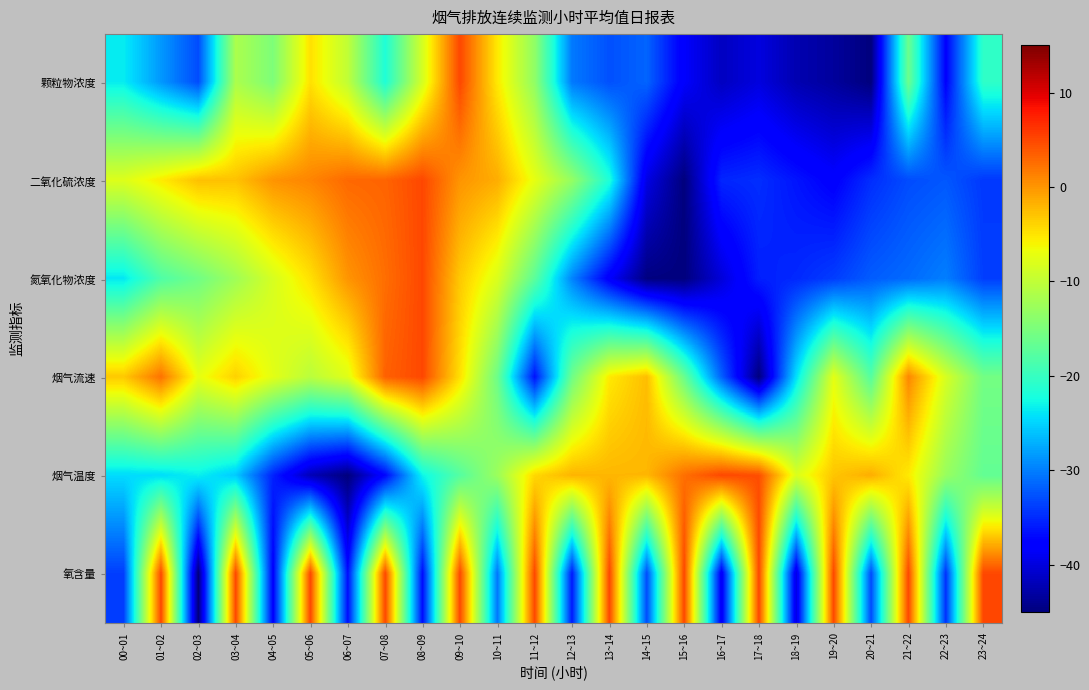

At 11~12, list the series in order from smallest to largest.

烟气流速, 氮氧化物浓度, 颗粒物浓度, 二氧化硫浓度, 烟气温度, 氧含量